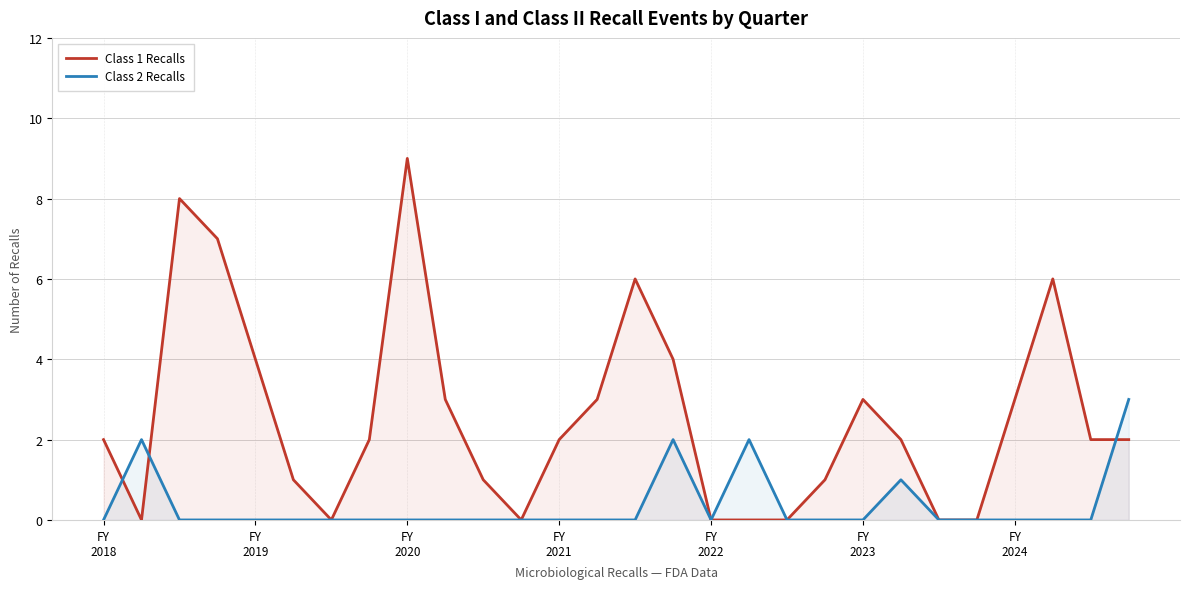

Rank the series by their maximum value, from highest to lowest.

Class 1 Recalls, Class 2 Recalls